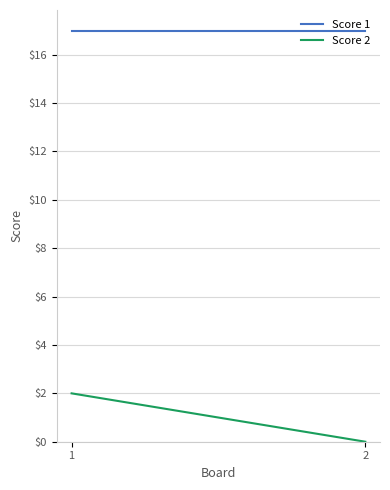

Is the value of Score 2 at 1 greater than the value of Score 1 at 2?

No